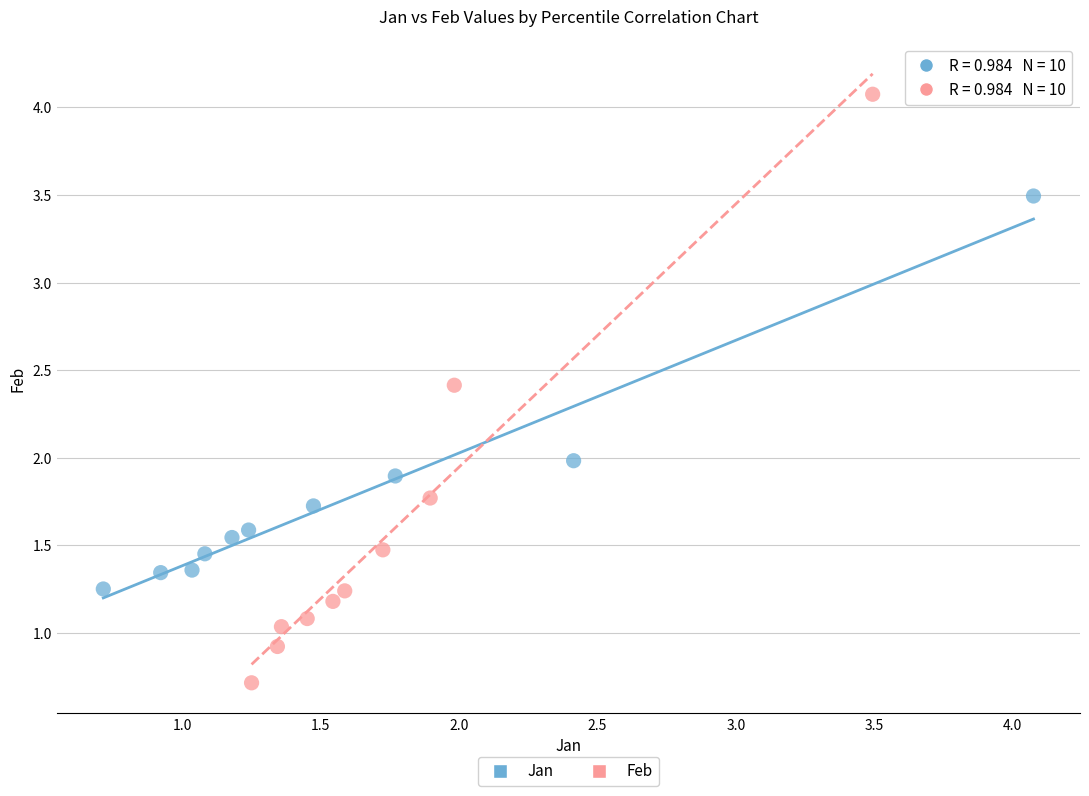

What are all the series names shown in the legend?

Jan, Feb